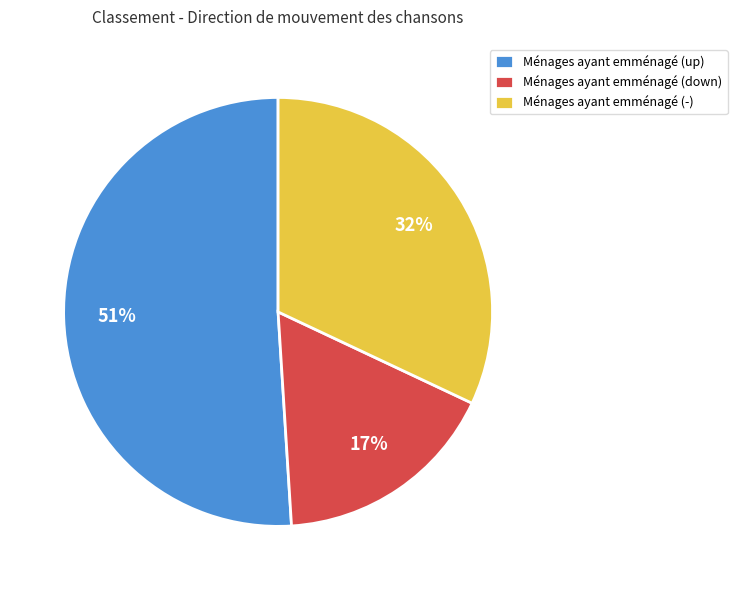

Is it true that Ménages ayant emménagé (up) is 39% of the pie?

False